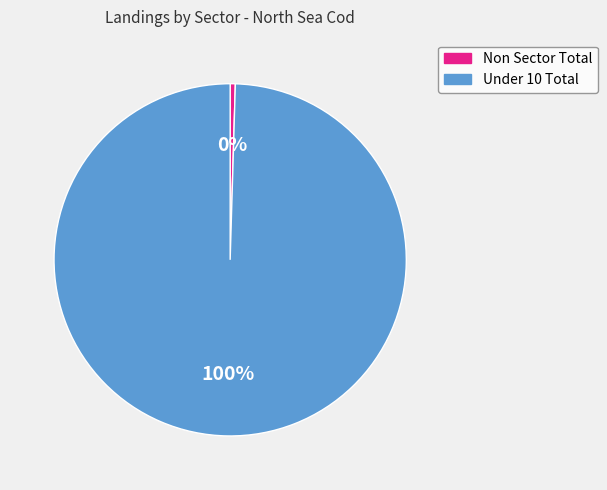

To the nearest percent, what is the average slice percentage?

50%